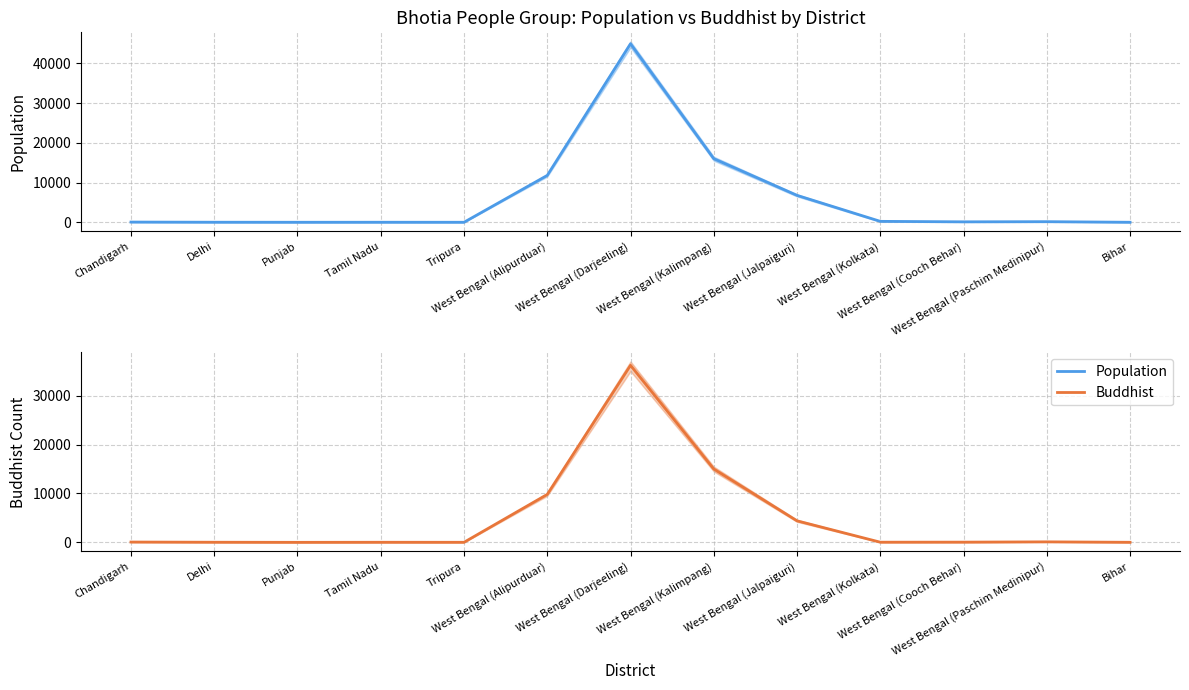

At which label does Population mean reach its minimum?

Punjab